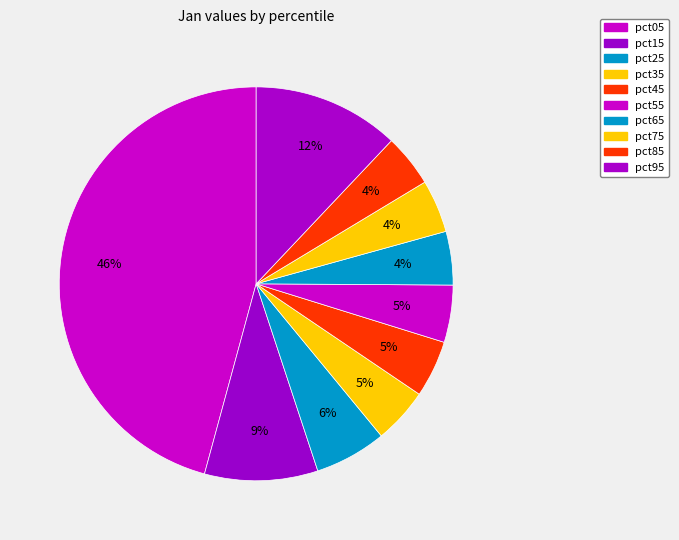

What percentage is the pct25 slice, to the nearest percent?

6%